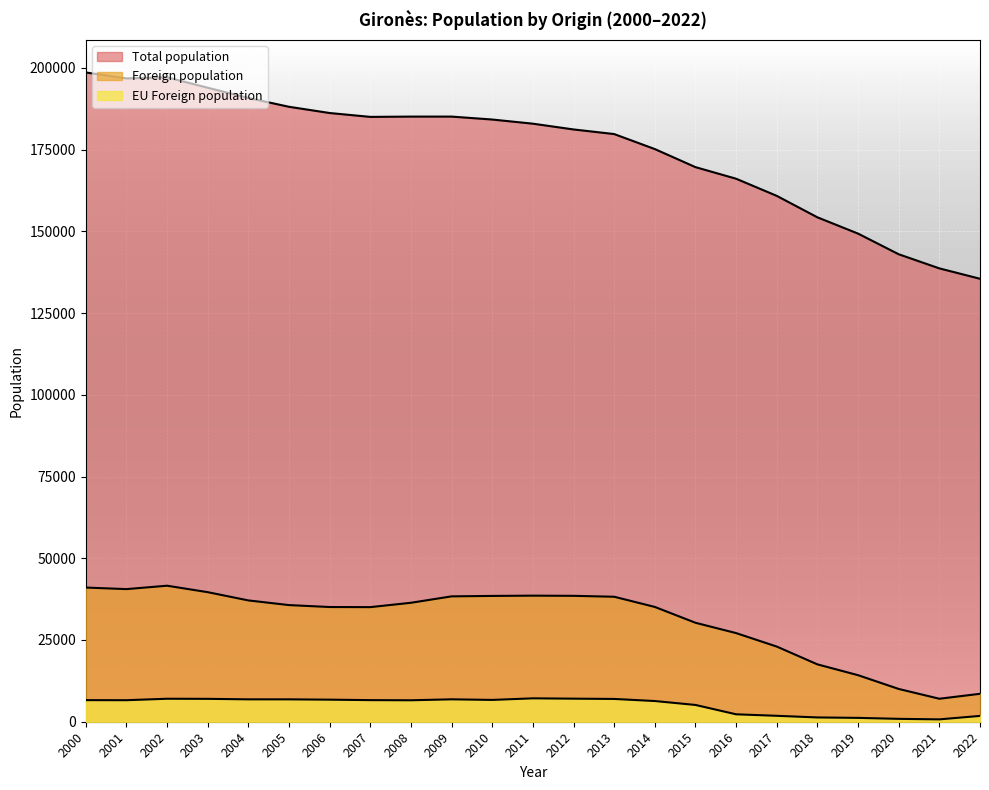

The value of Foreign population at 2003 is 17786. True or false?

False